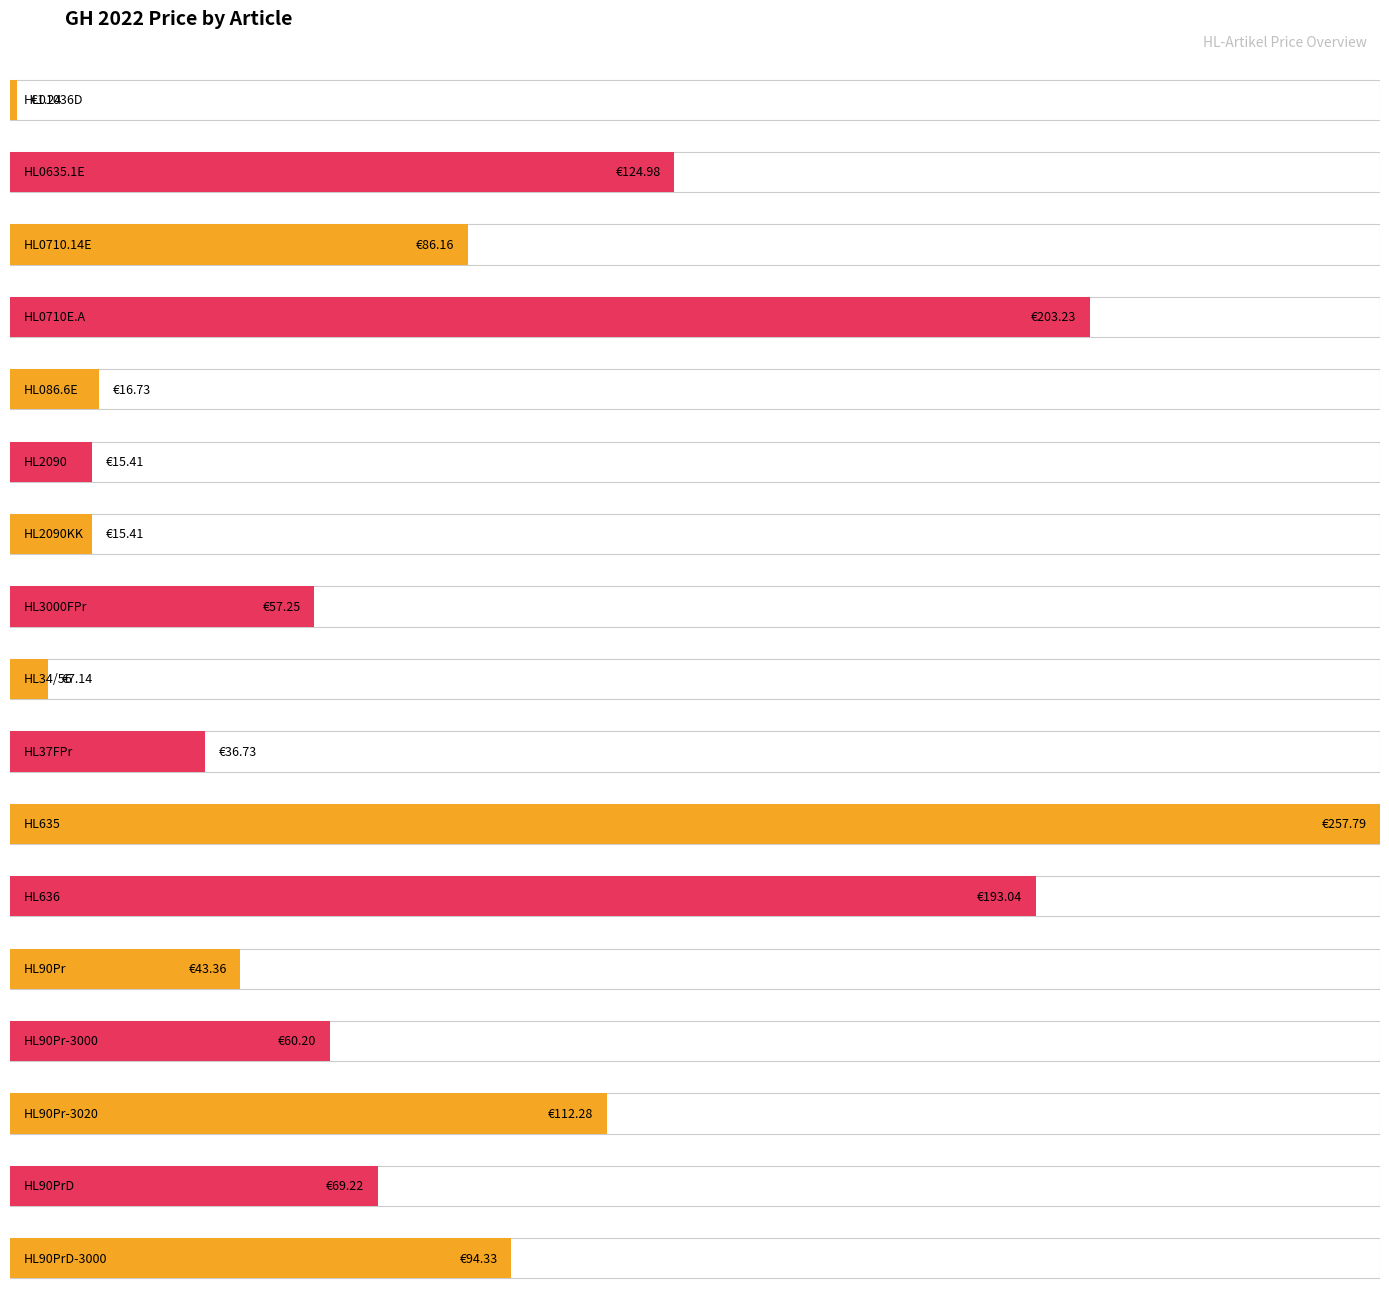

Reading left to right, list all the values displayed in this chart.

1.2	125.0	86.2	203.2	16.7	15.4	15.4	57.2	7.1	36.7	257.8	193.0	43.4	60.2	112.3	69.2	94.3